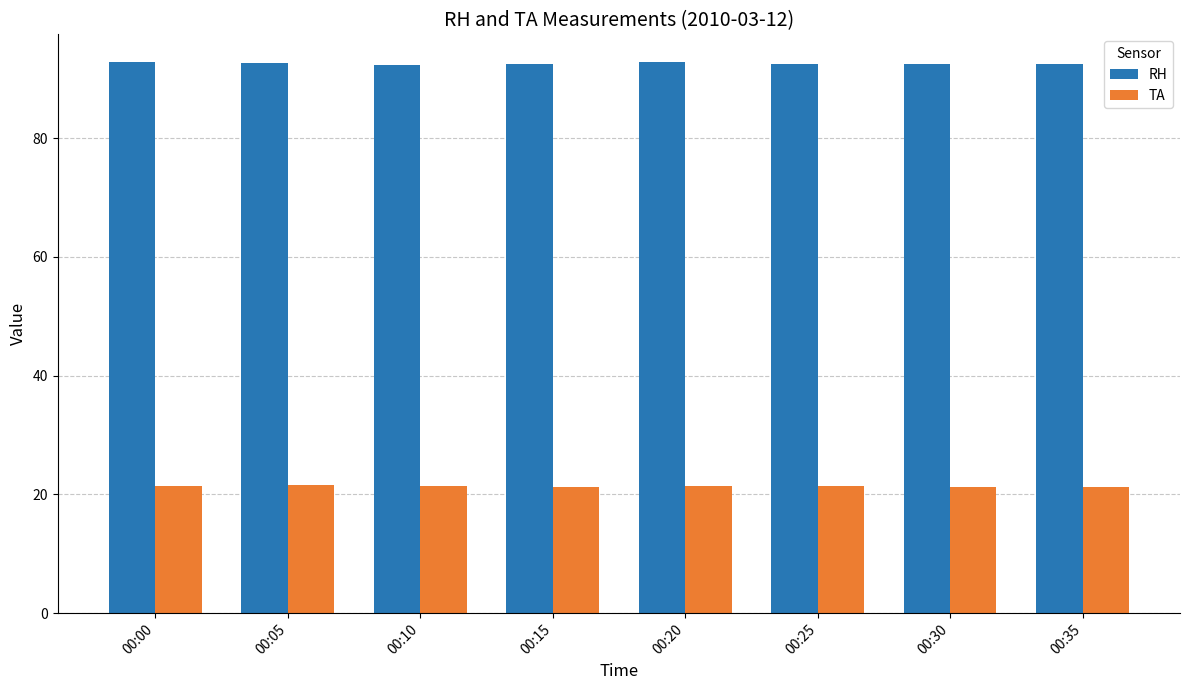

The value of TA at 00:05 is 21.6. True or false?

True